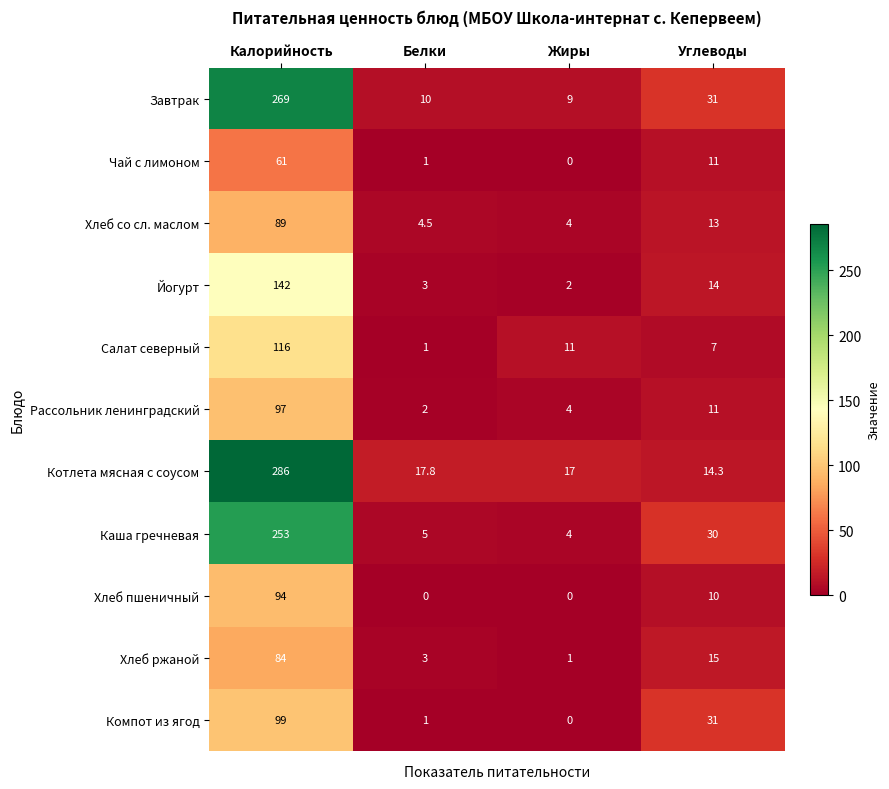

Where is Компот из ягод nearest to the value 49?

Углеводы